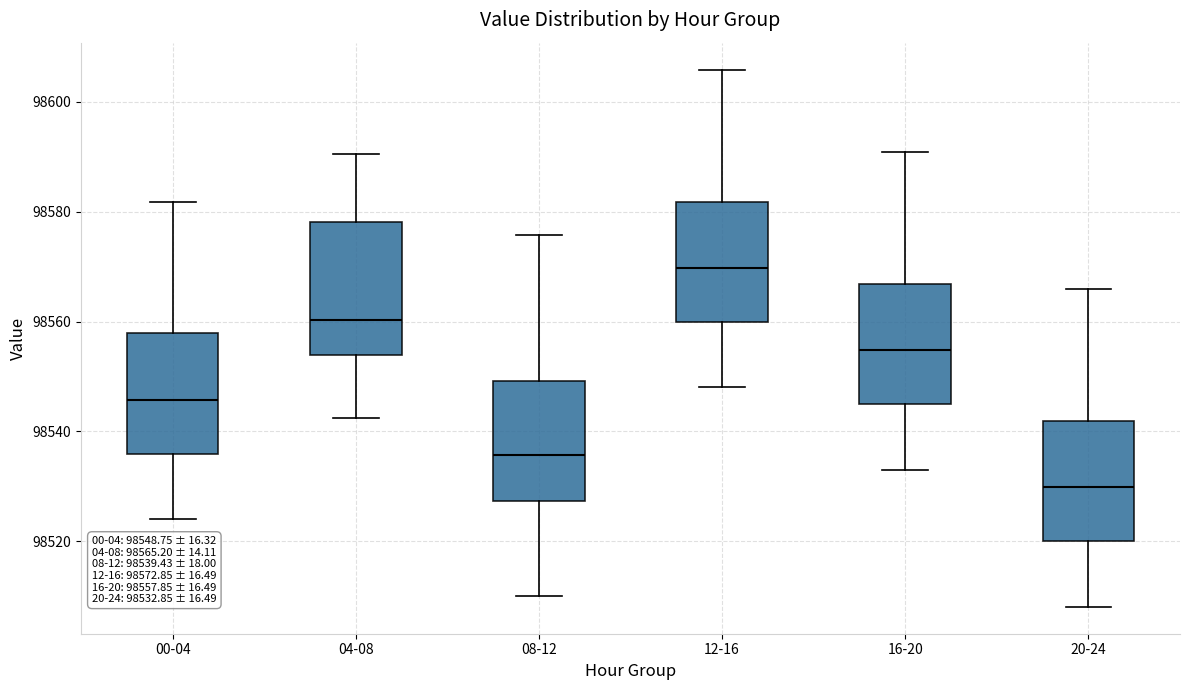

Comparing the boxes themselves (not the whiskers), which one is the tallest?

04-08